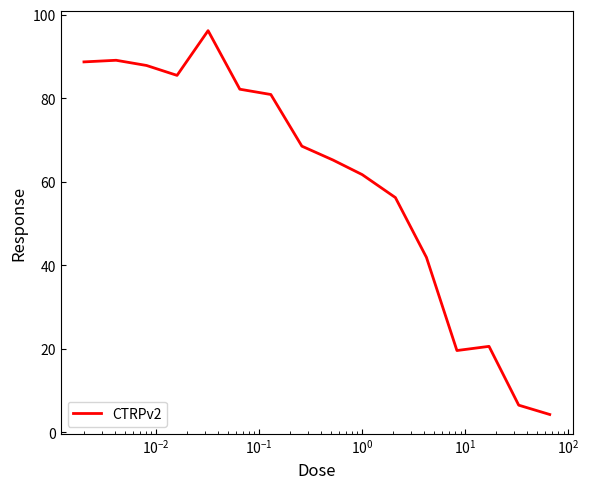

What is the greatest value displayed?

96.2